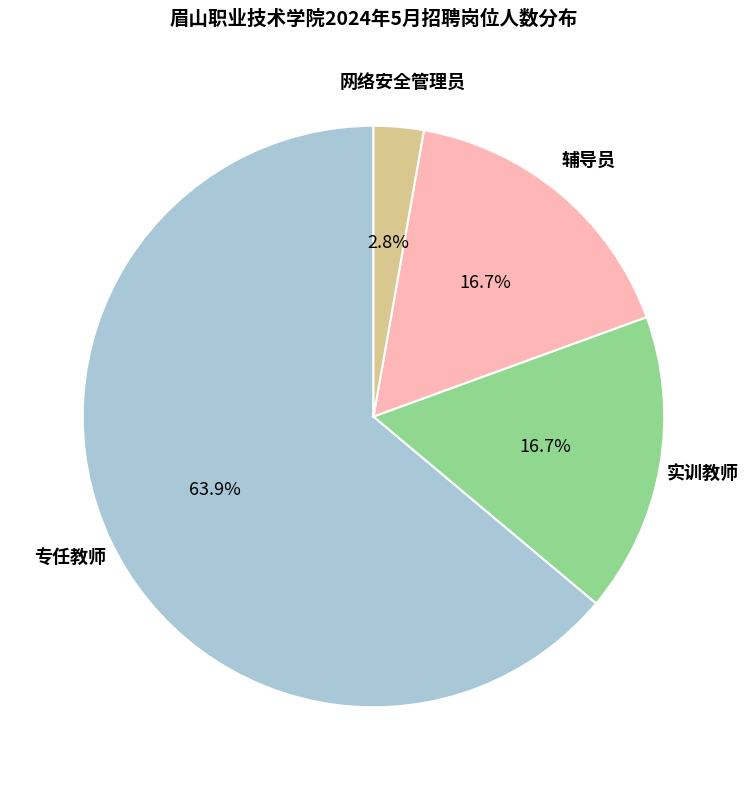

How many segments does this pie chart have?

4